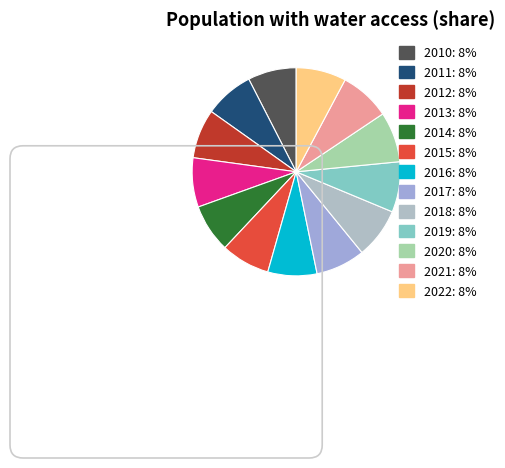

How many slices are in this pie chart?

13